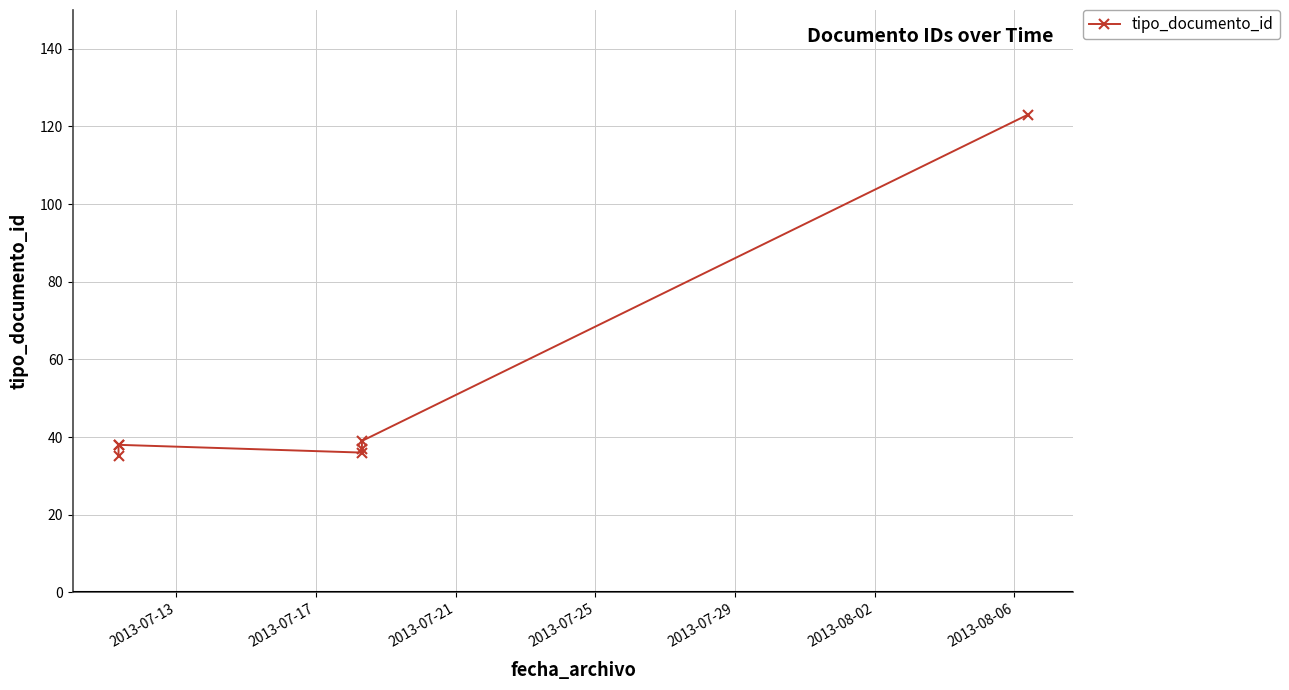

True or false: the data shows 47 at 2013-07-25.

False